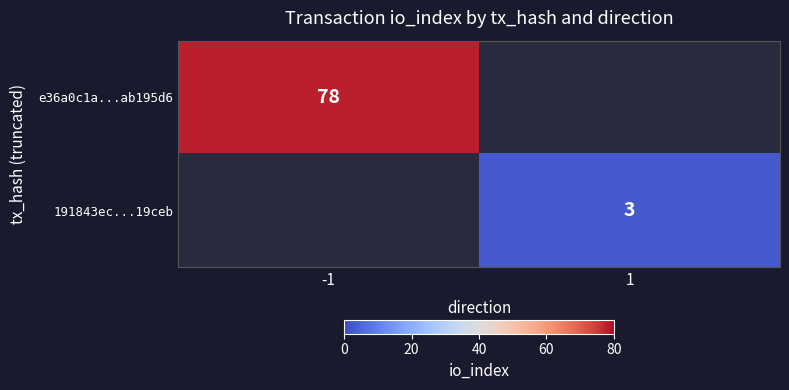

The e36a0c1a...ab195d6 series shows 140 at -1. True or false?

False